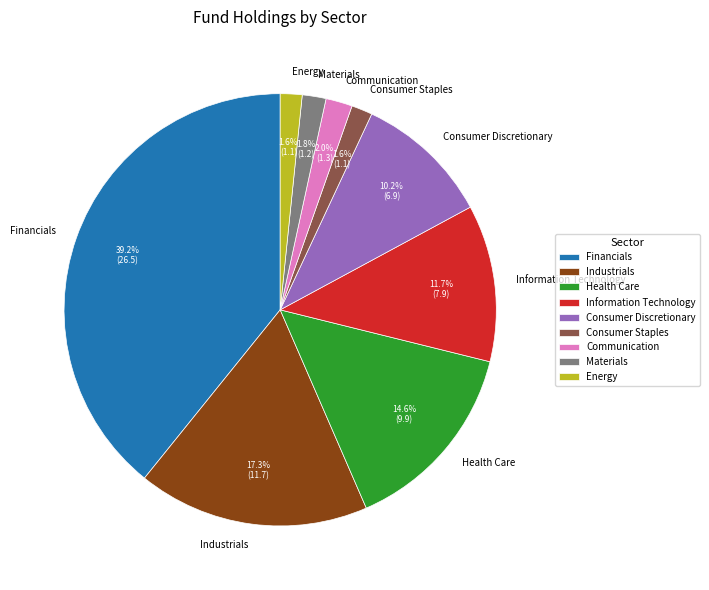

What is the largest slice in the pie chart?

Financials